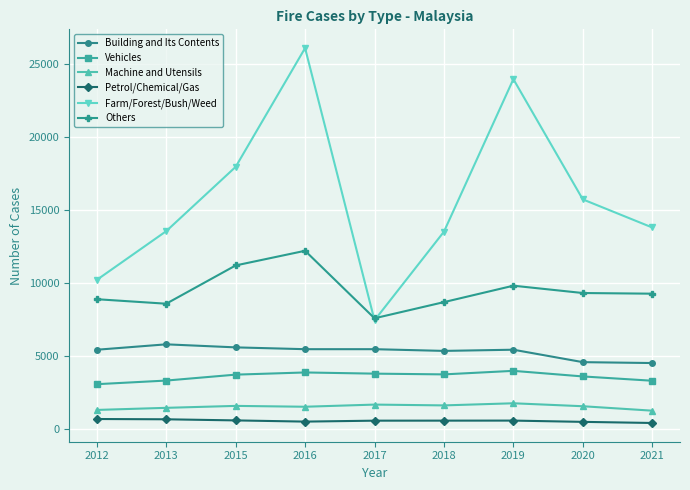

Between 2019 and 2020, which series saw the biggest shift?

Farm/Forest/Bush/Weed